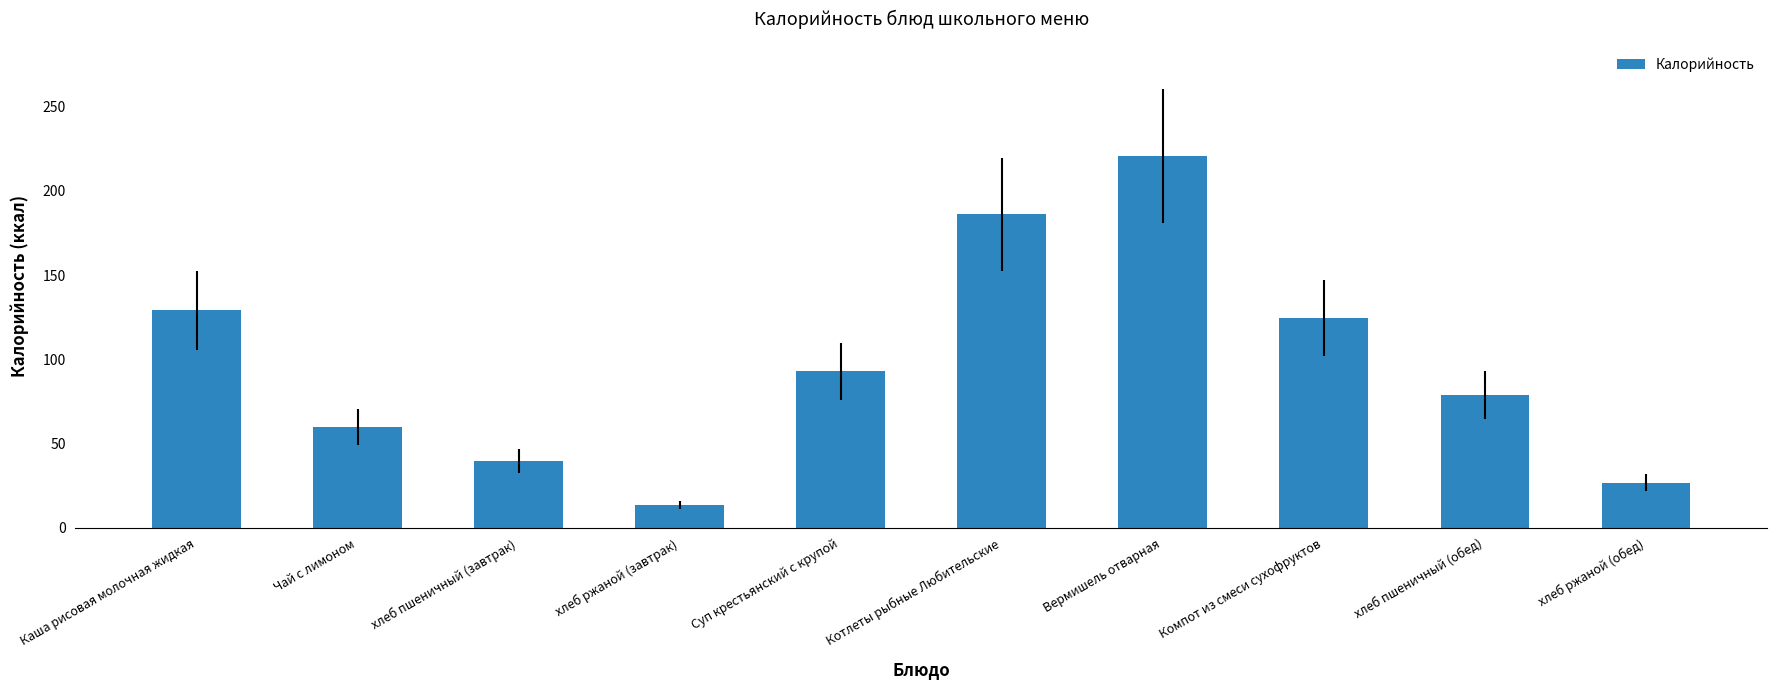

Reading left to right, extract all data points from this chart.

129.0	60.0	39.5	13.4	92.8	186.2	220.5	124.5	79.0	26.9